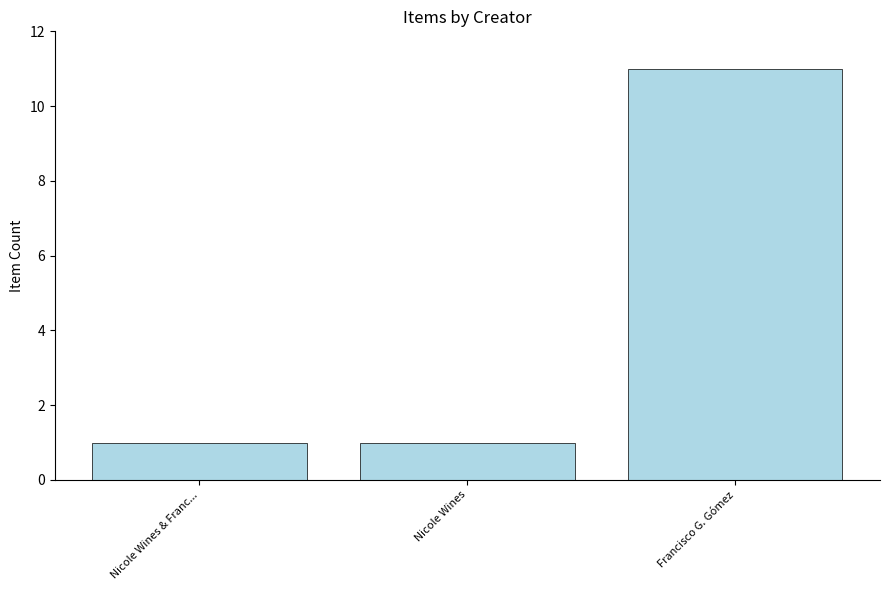

What is the label of the 2nd bar from the left?

Nicole Wines